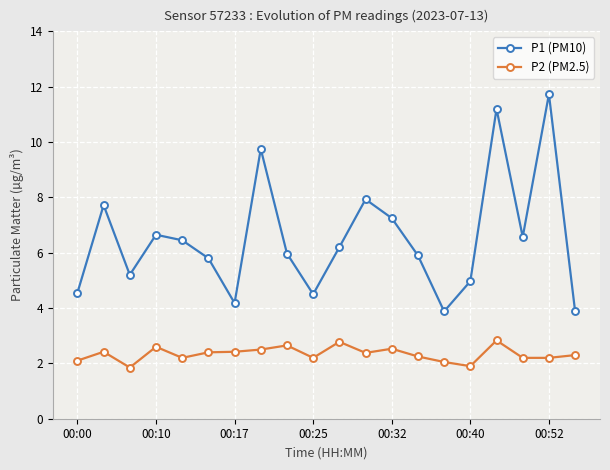

In P1 (PM10), how many points are higher than both neighbors (excluding endpoints)?

6